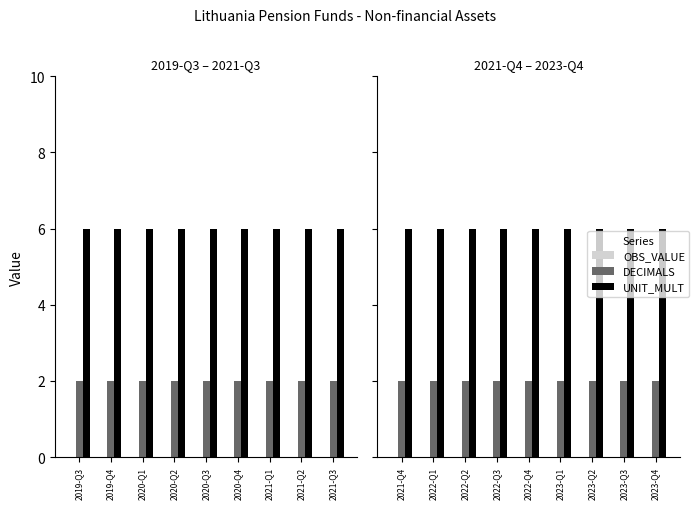

True or false: OBS_VALUE has a value of 0 at 2022-Q3.

True